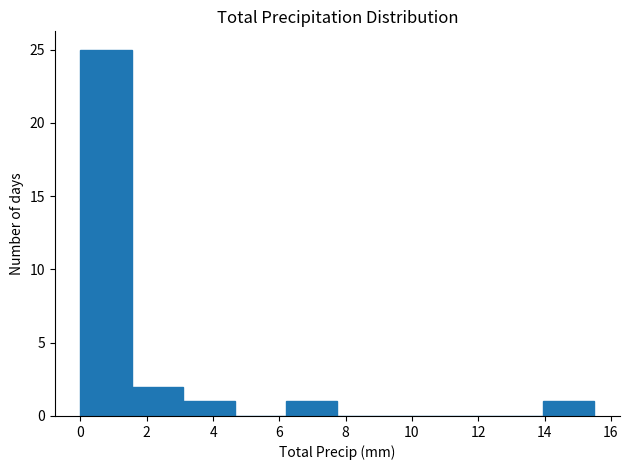

Reading left to right, transcribe this chart: for each bar, give the range it covers on the x-axis and its height. Neither the bar edges nor the heights are printed on the chart, so give them approximately, as read against the axes.

0.00 to 1.55: 25
1.55 to 3.10: 2
3.10 to 4.65: 1
4.65 to 6.20: 0
6.20 to 7.75: 1
7.75 to 9.30: 0
9.30 to 10.85: 0
10.85 to 12.40: 0
12.40 to 13.95: 0
13.95 to 15.50: 1